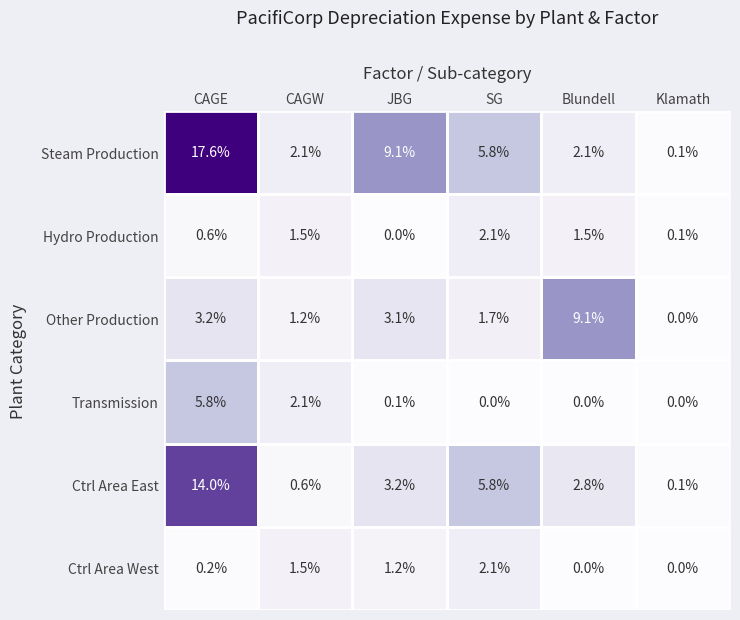

At JBG, list the series in order from largest to smallest.

Steam Production, Ctrl Area East, Other Production, Ctrl Area West, Transmission, Hydro Production